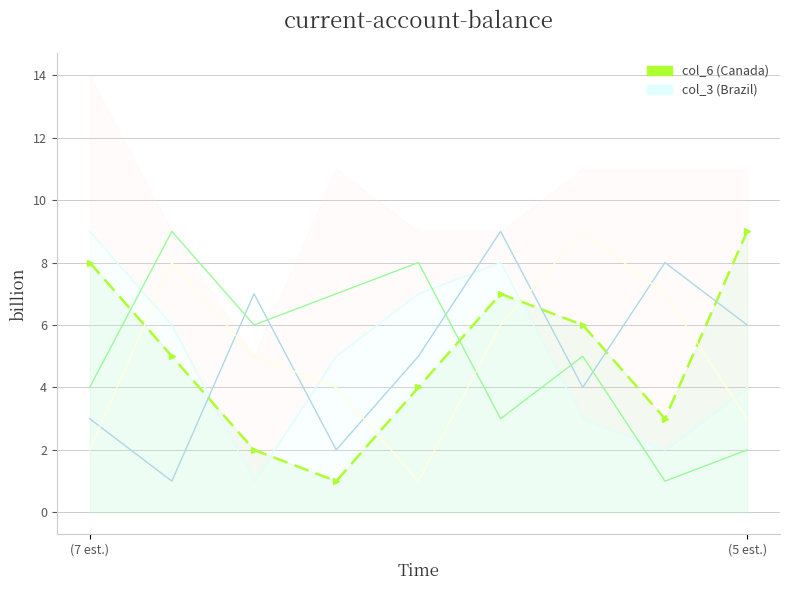

What is the label of the 6th point from the left?

5